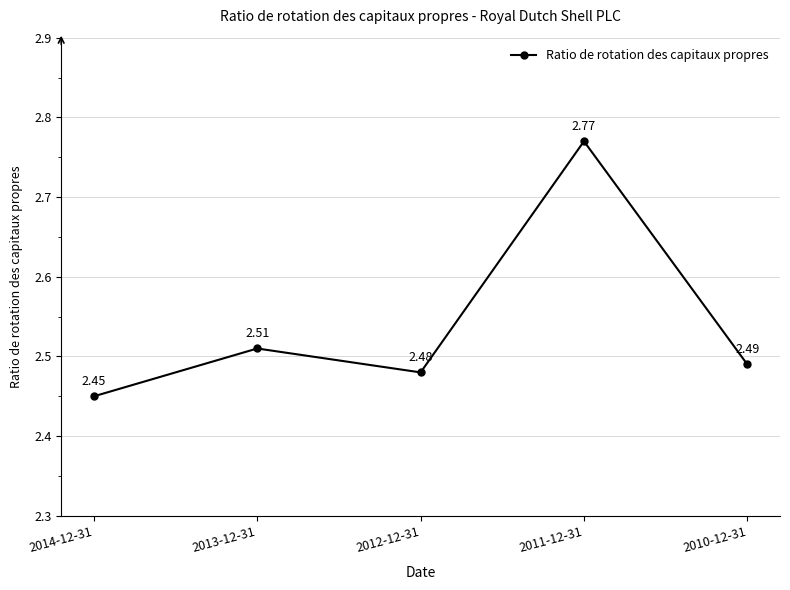

True or false: the data shows 2.5 at 2010-12-31.

True